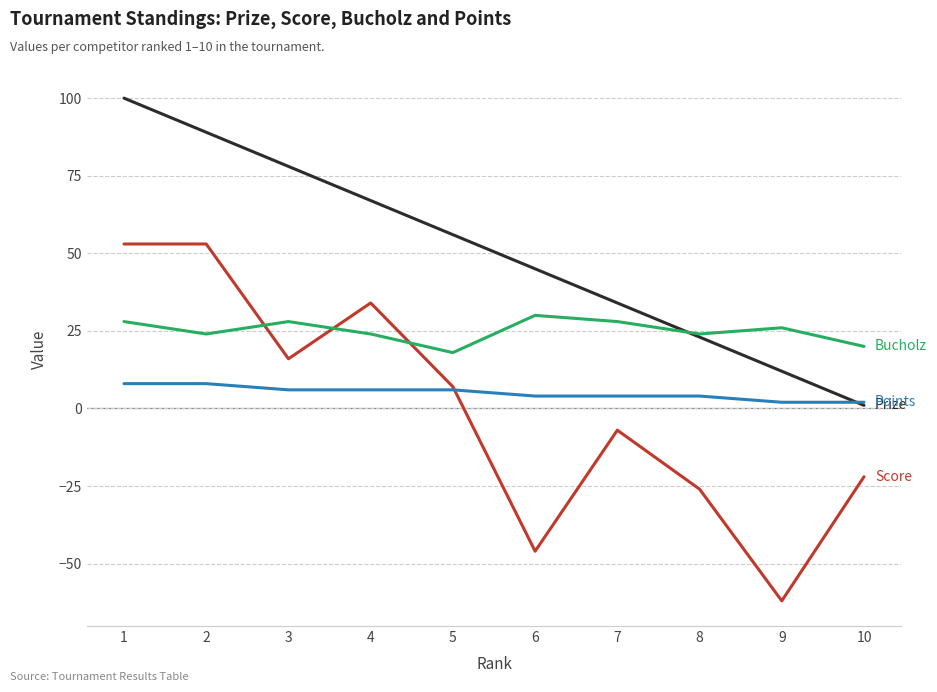

Reading right to left, extract all data points from this chart.

Prize: 10=1	9=12	8=23	7=34	6=45	5=56	4=67	3=78	2=89	1=100
Score: 10=-22	9=-62	8=-26	7=-7	6=-46	5=7	4=34	3=16	2=53	1=53
Bucholz: 10=20	9=26	8=24	7=28	6=30	5=18	4=24	3=28	2=24	1=28
Points: 10=2	9=2	8=4	7=4	6=4	5=6	4=6	3=6	2=8	1=8